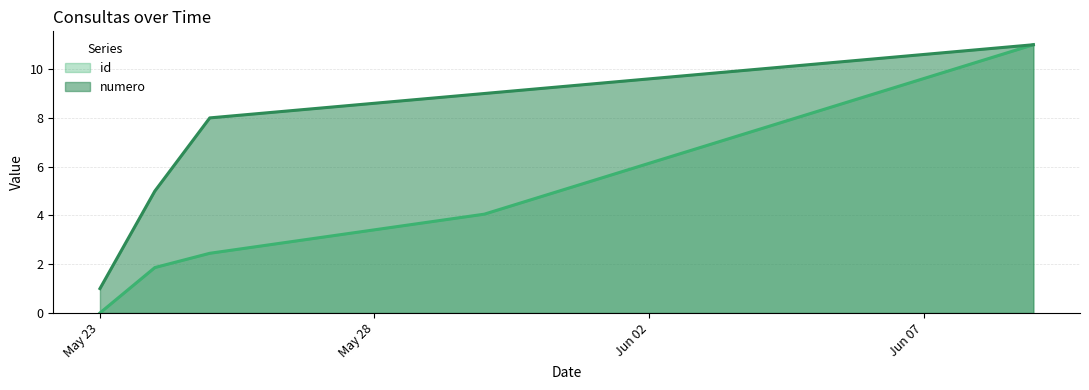

What value does the id series have at 2022-05-25?

2.4